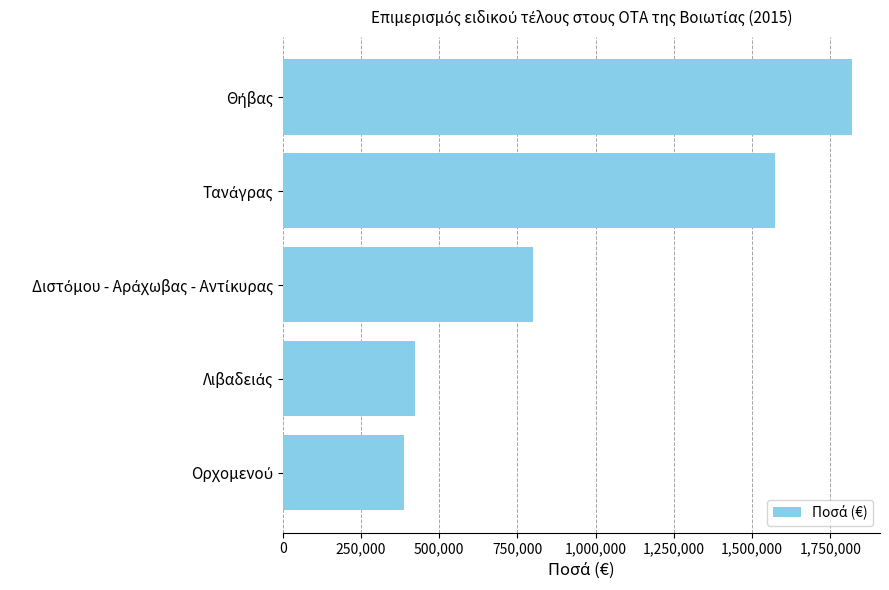

What is the smallest value displayed?

388800.0